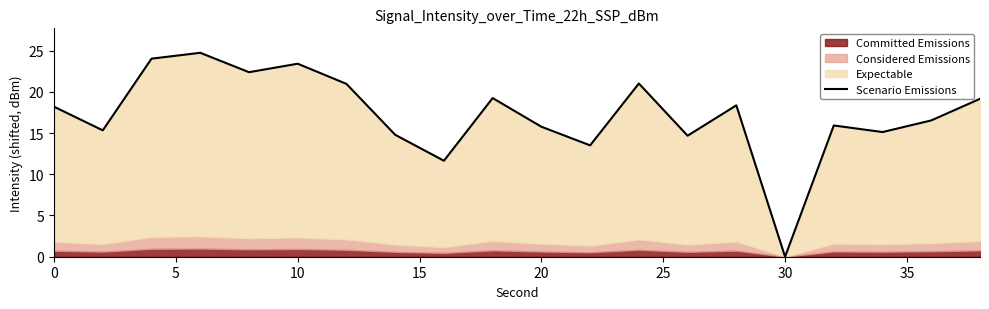

Is it true that the value at 12 is 8.8?

False